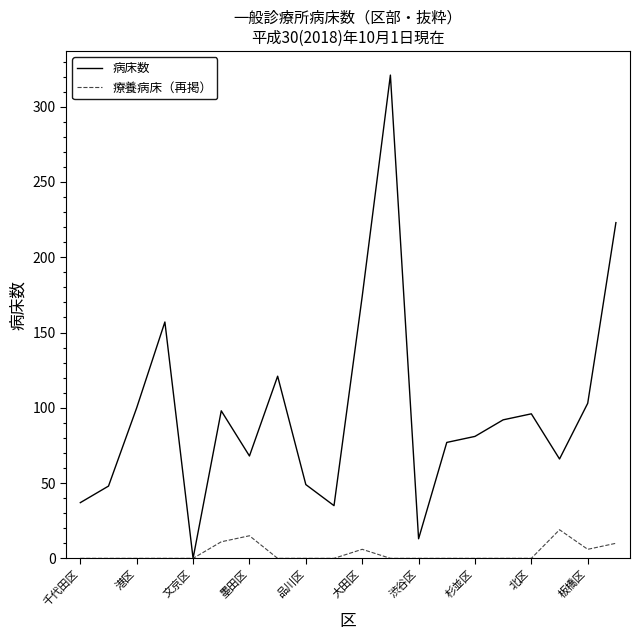

Which series has the largest total across all categories?

病床数